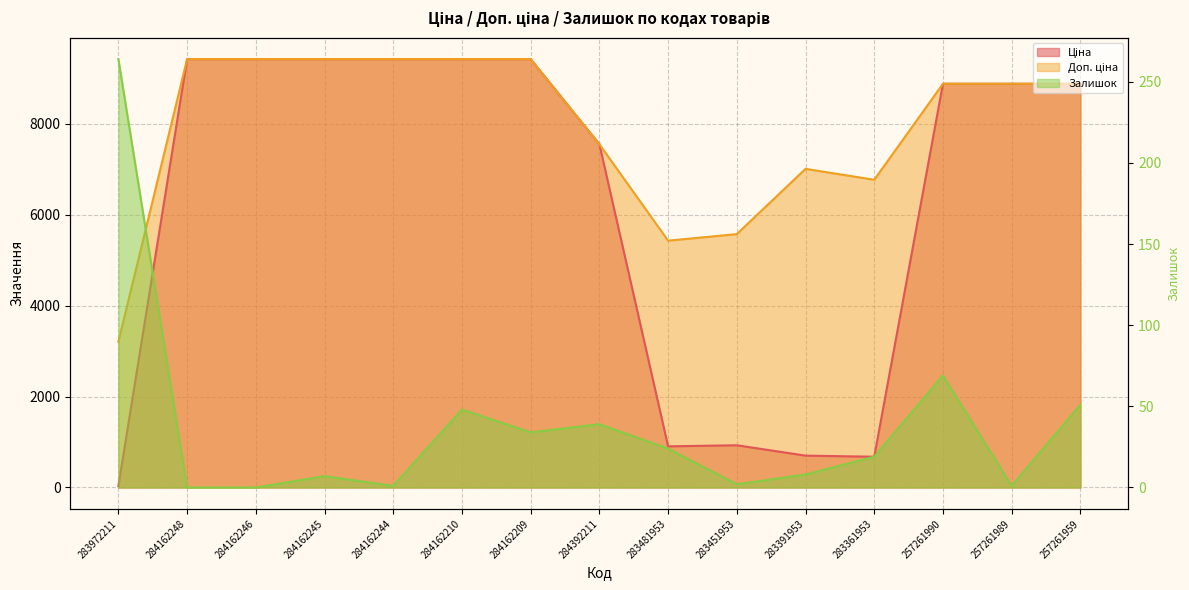

True or false: Ціна and Доп. ціна cross at least once.

False